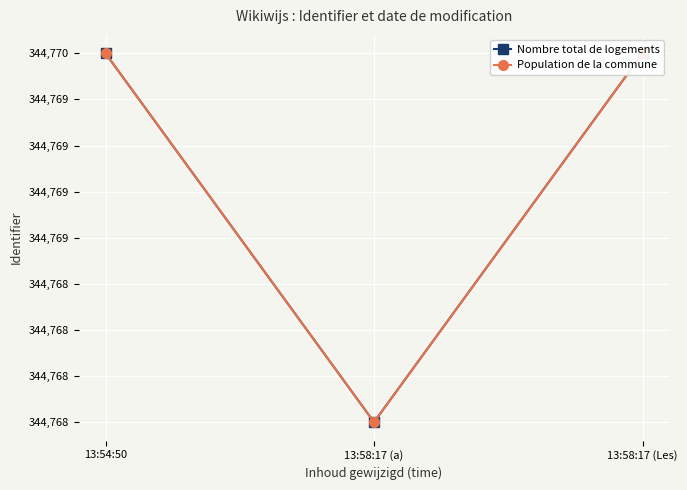

How many lines are shown in the chart?

2